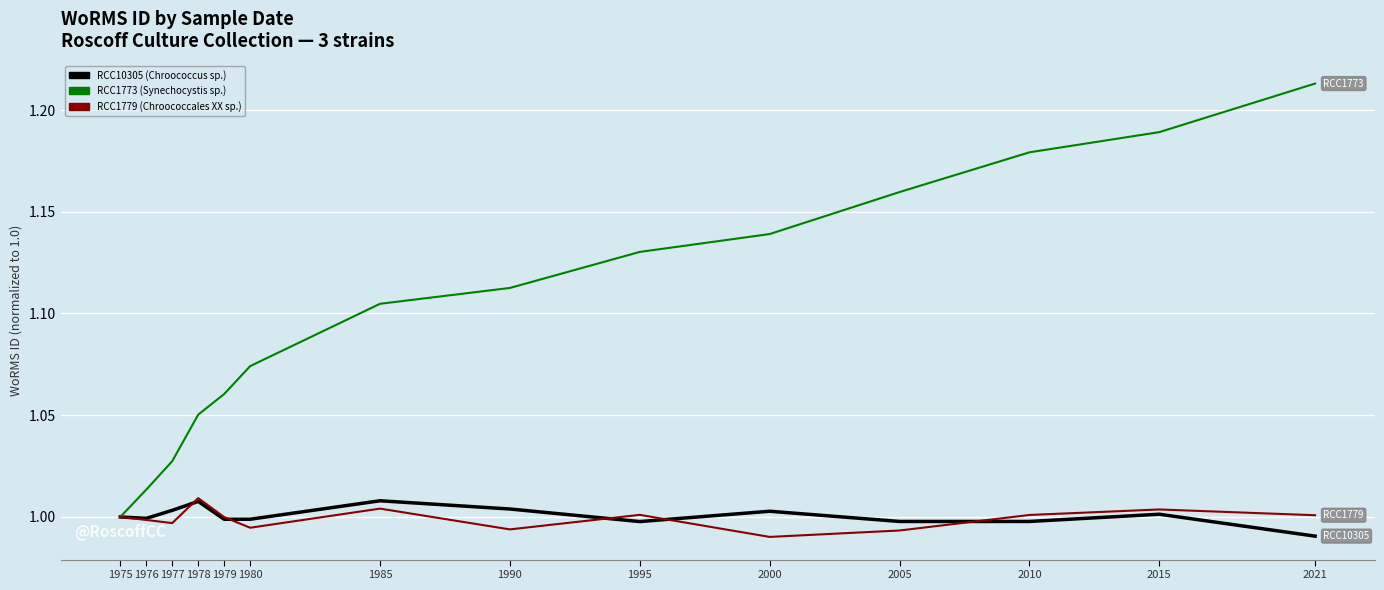

Rank the categories by RCC1773 (Synechocystis sp.) value from lowest to highest.

1975, 1976, 1977, 1978, 1979, 1980, 1985, 1990, 1995, 2000, 2005, 2010, 2015, 2021